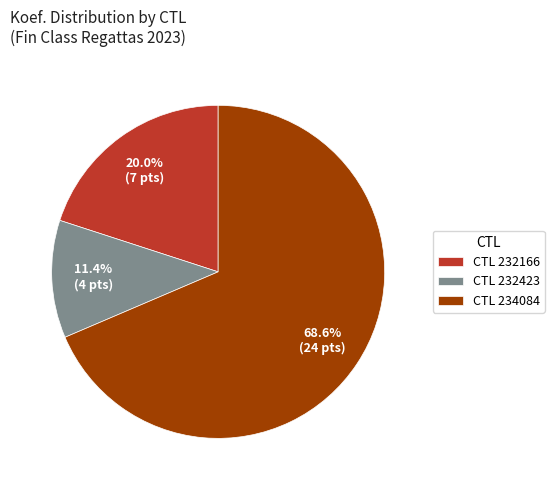

Is CTL 234084 the majority of the pie?

Yes